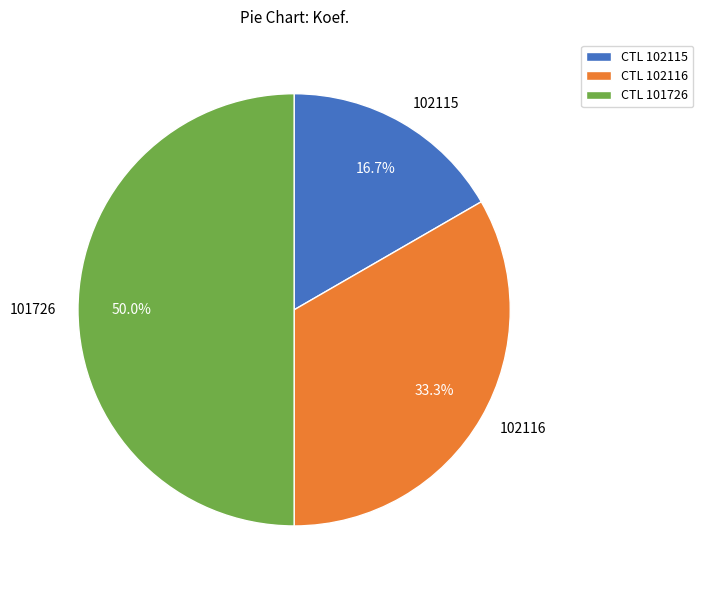

Which slice is the largest?

101726